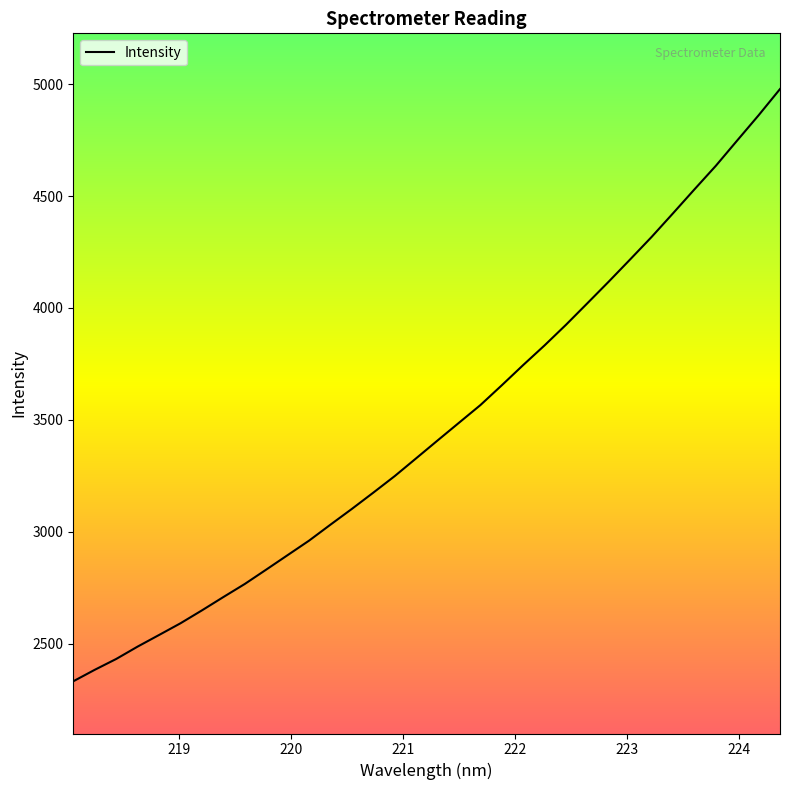

What is the difference between the maximum and minimum values?

2645.7